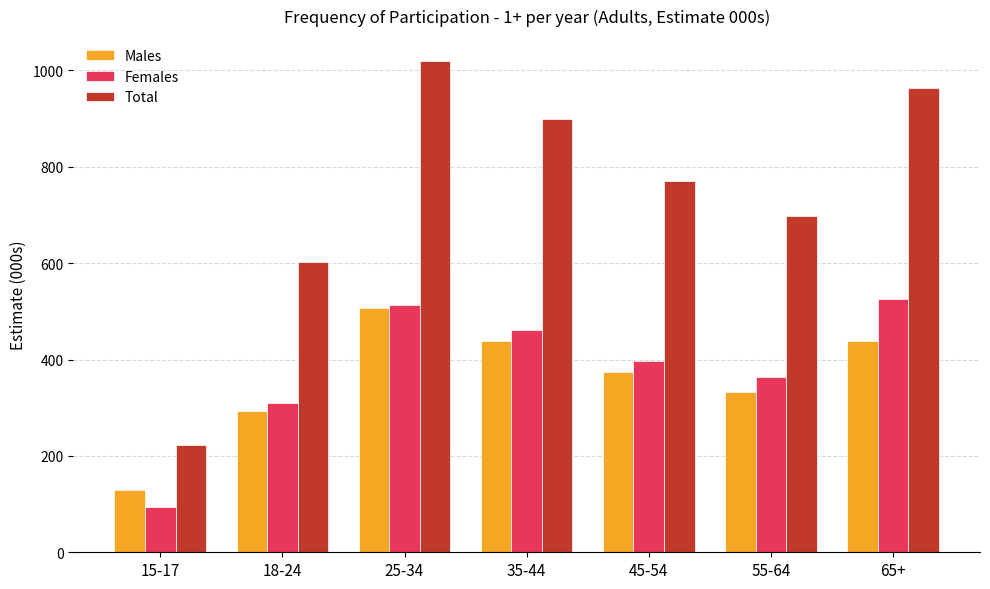

Is it true that Total equals 963.9 at 65+?

True